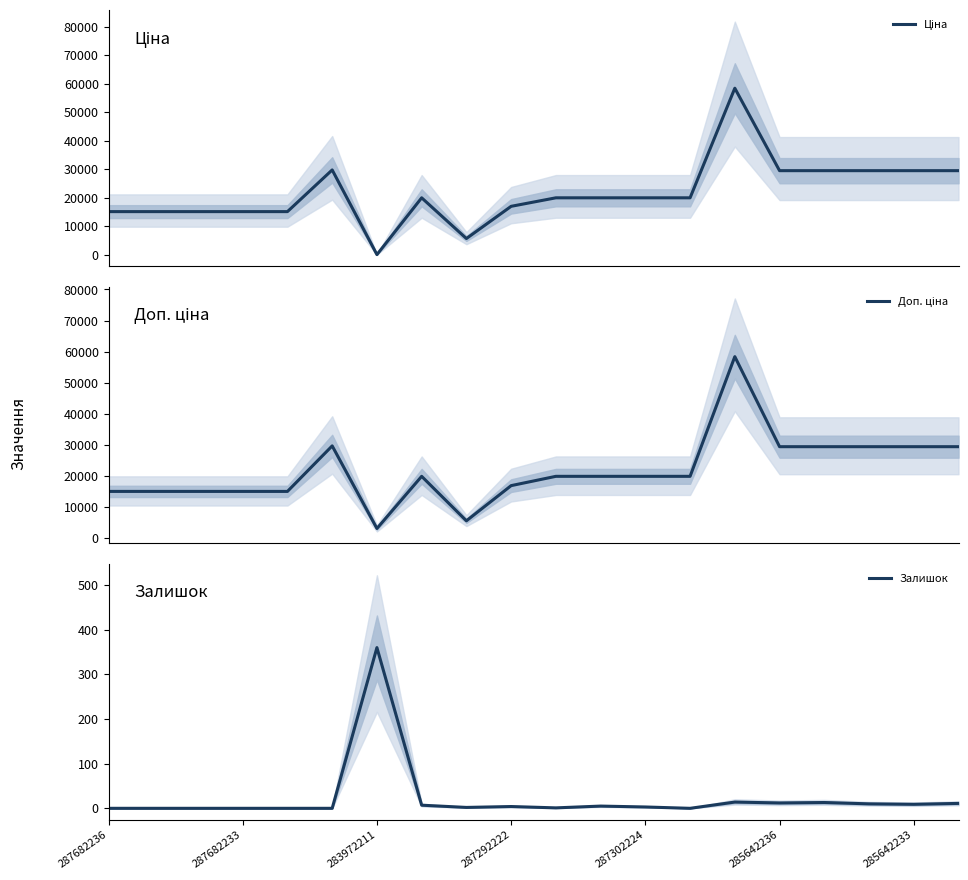

At how many categories does at least one series exceed 46642?

1